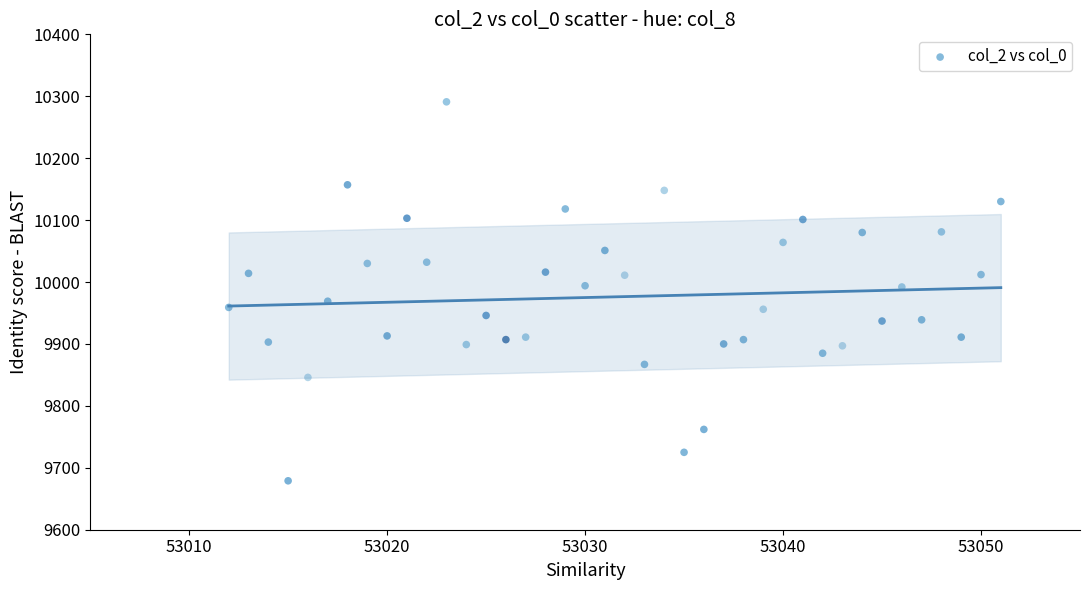

What is the range of X values (max minus min)?

39